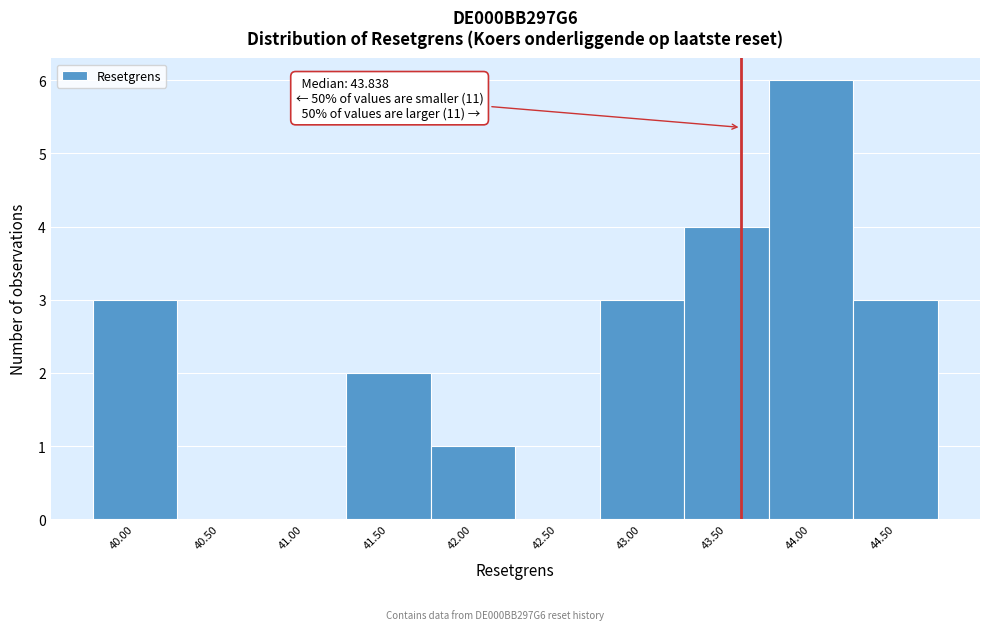

Reading left to right, transcribe all the data shown in this chart.

40.00=3	40.50=0	41.00=0	41.50=2	42.00=1	42.50=0	43.00=3	43.50=4	44.00=6	44.50=3